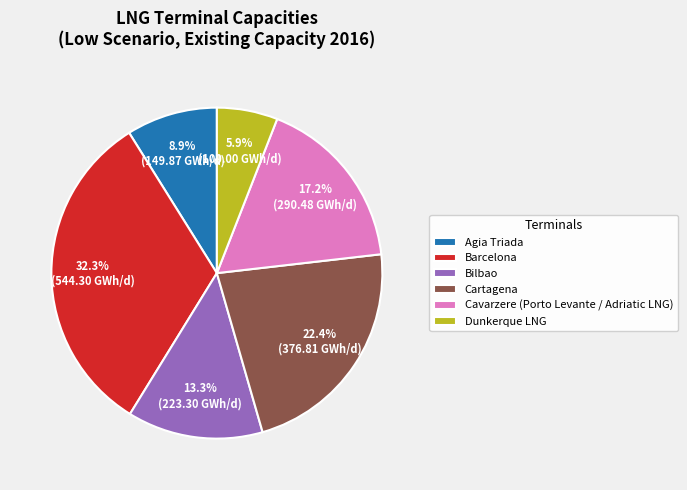

True or false: Barcelona accounts for 18% of the total.

False